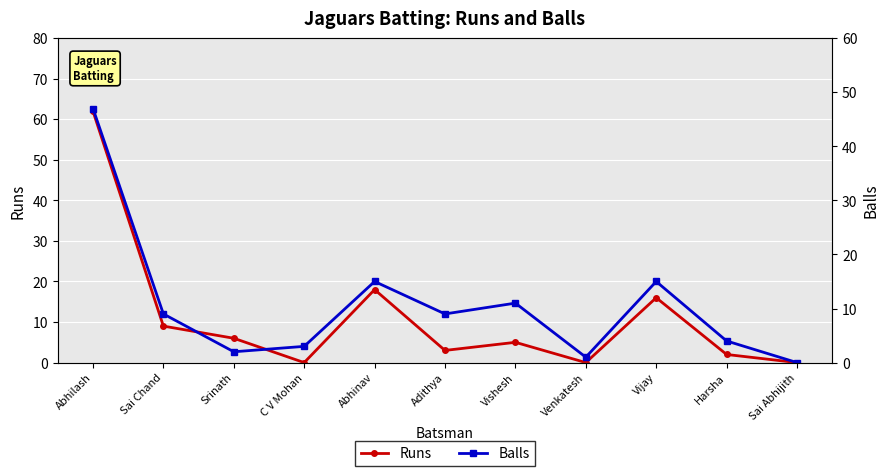

Reading left to right, transcribe all the data shown in this chart.

Runs: Abhilash=62	Sai Chand=9	Srinath=6	C V Mohan=0	Abhinav=18	Adithya=3	Vishesh=5	Venkatesh=0	Vijay=16	Harsha=2	Sai Abhijith=0
Balls: Abhilash=47	Sai Chand=9	Srinath=2	C V Mohan=3	Abhinav=15	Adithya=9	Vishesh=11	Venkatesh=1	Vijay=15	Harsha=4	Sai Abhijith=0